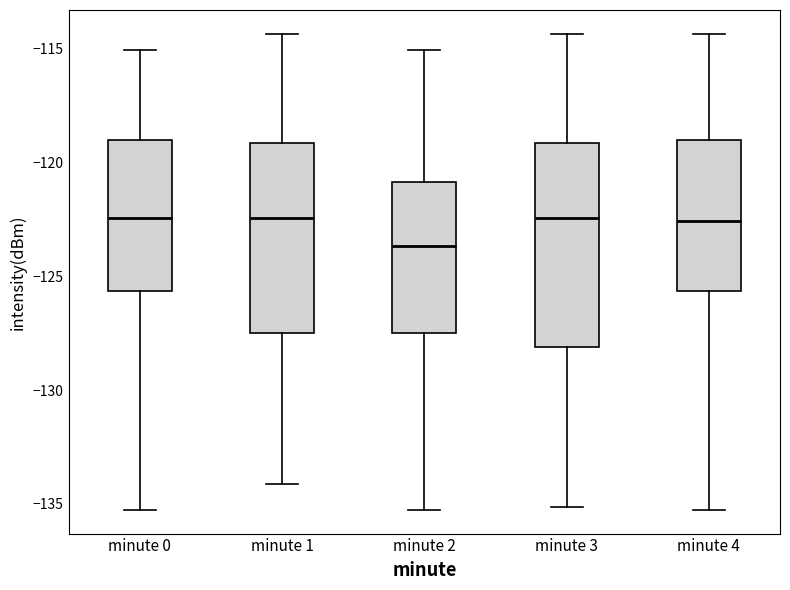

Reading left to right, transcribe this box plot: for each box, give where its median line is, the range the box spans, and where its two whiskers end, as read against the y-axis. The values are not printed on the chart, so give them approximately, as read against the axis.

minute 0: median -122.5, box -125.5 to -119.0, whiskers -135.5 to -115.0
minute 1: median -122.5, box -127.5 to -119.0, whiskers -134.0 to -114.5
minute 2: median -123.5, box -127.5 to -121.0, whiskers -135.5 to -115.0
minute 3: median -122.5, box -128.0 to -119.0, whiskers -135.0 to -114.5
minute 4: median -122.5, box -125.5 to -119.0, whiskers -135.5 to -114.5